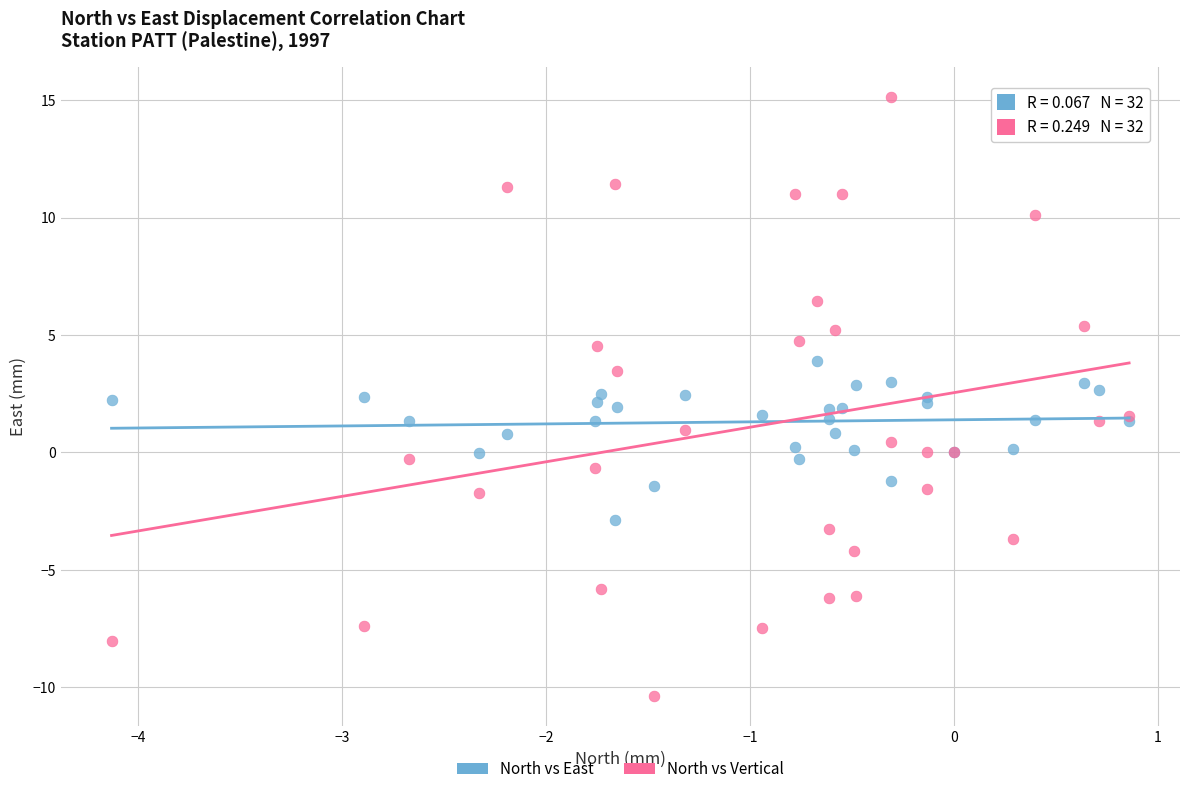

Which series reaches the minimum Y coordinate?

North vs Vertical